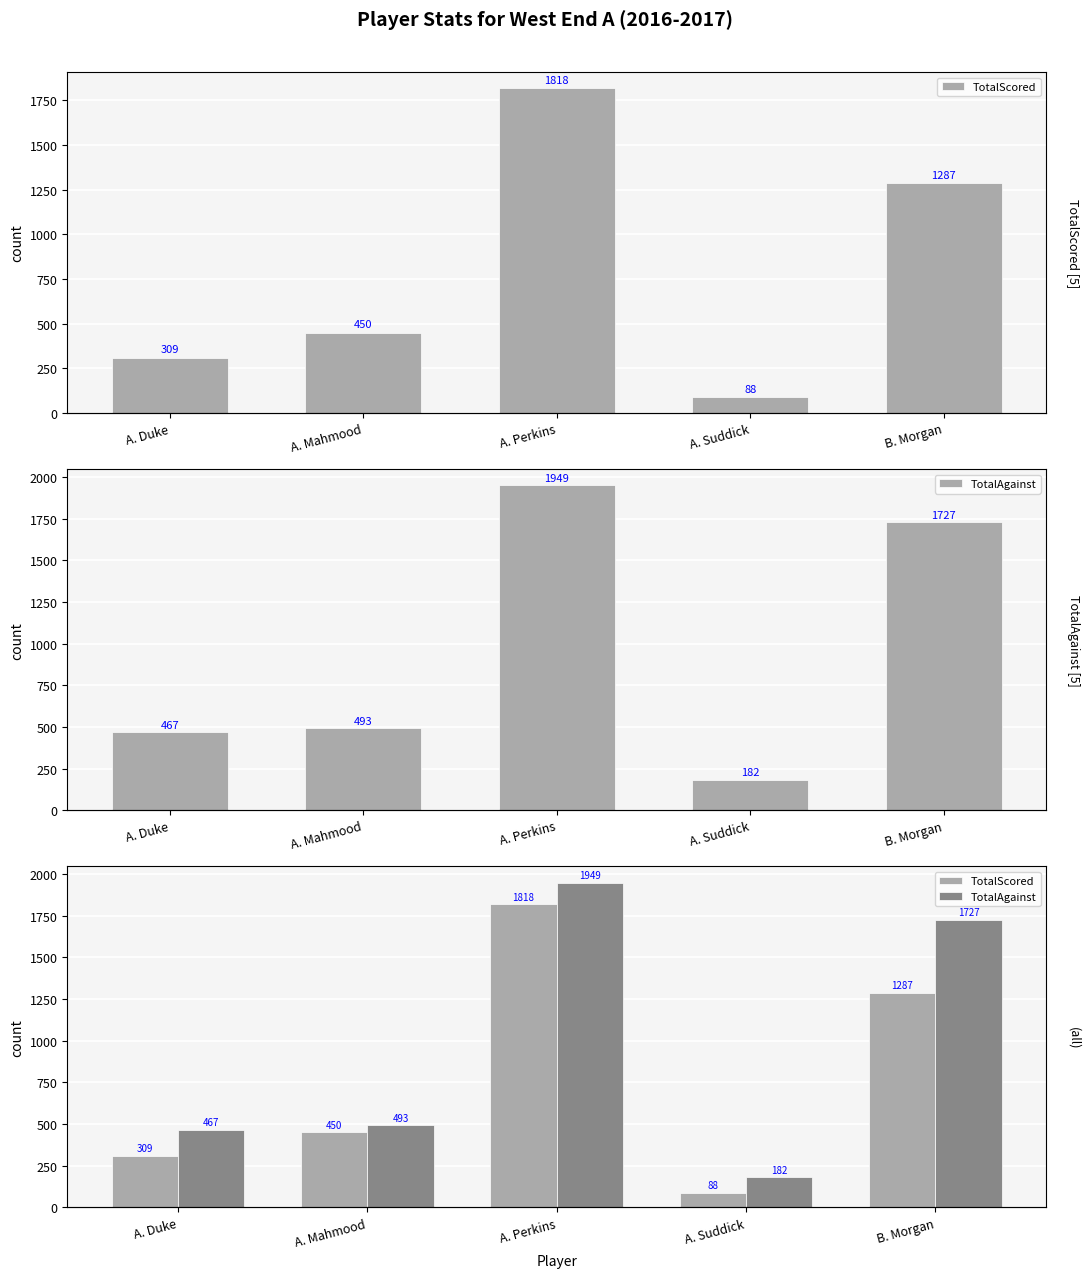

Which label corresponds to the smallest value in the chart?

A. Suddick